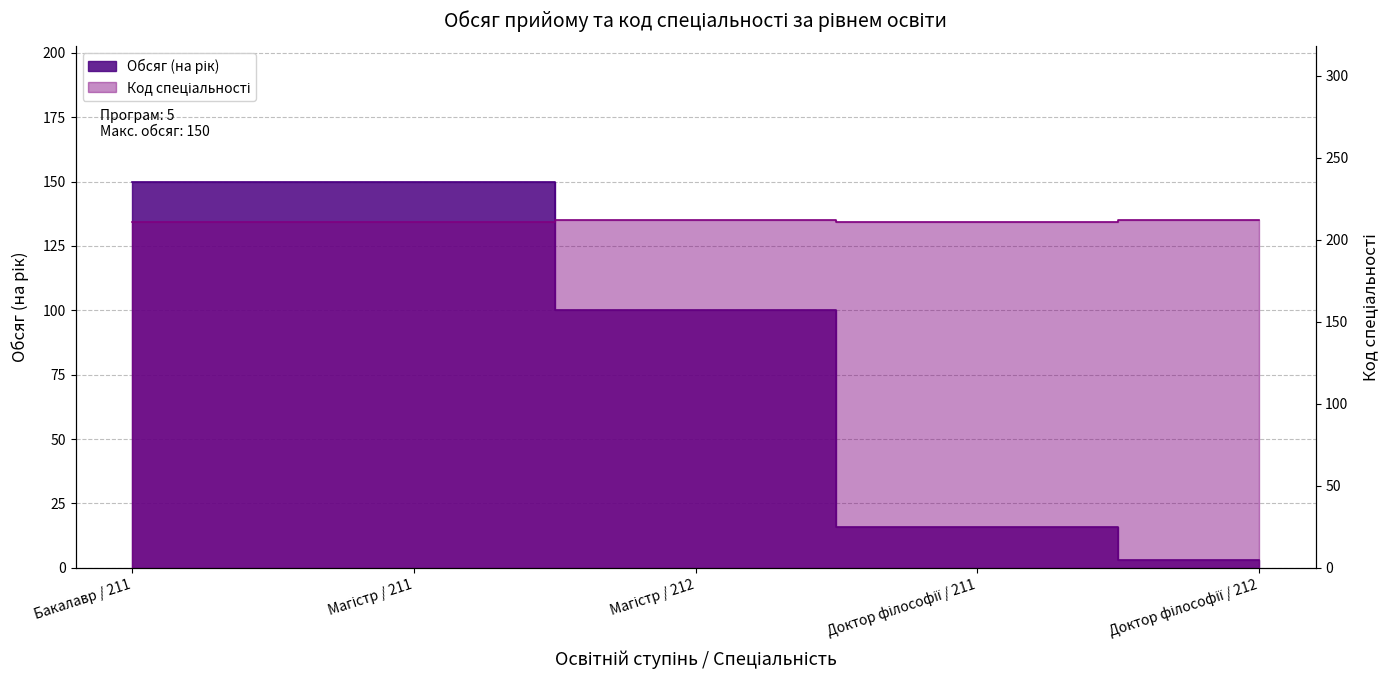

Which series has the largest total across all categories?

Код спеціальності